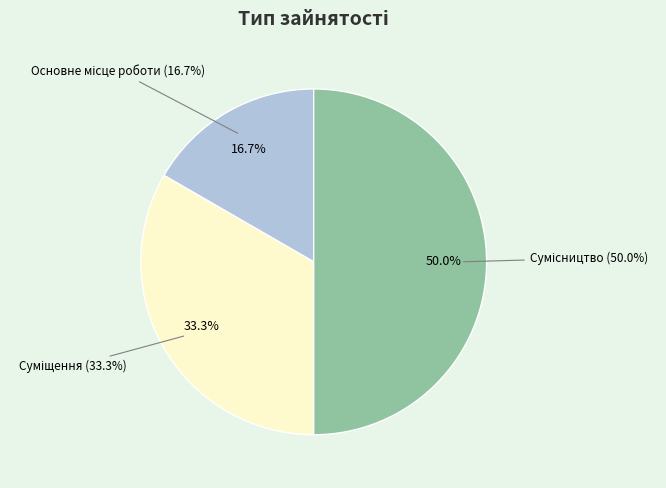

What is the change in value from Основне місце роботи to Суміщення?

+1